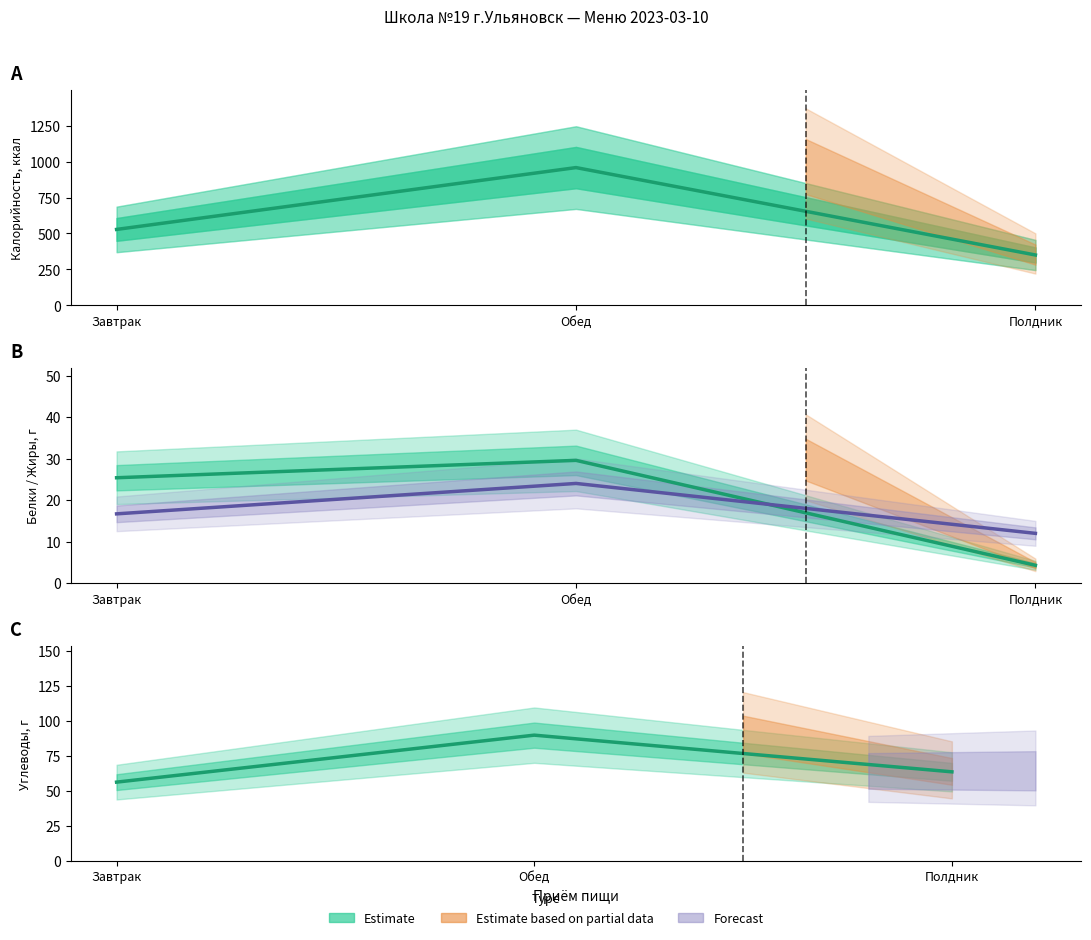

Reading left to right, what are all the values shown in this chart?

Калорийность: 528.3	958.6	350.4
Белки: 25.4	29.6	4.3
Жиры: 16.7	24.0	12.0
Углеводы: 56.3	89.8	63.6